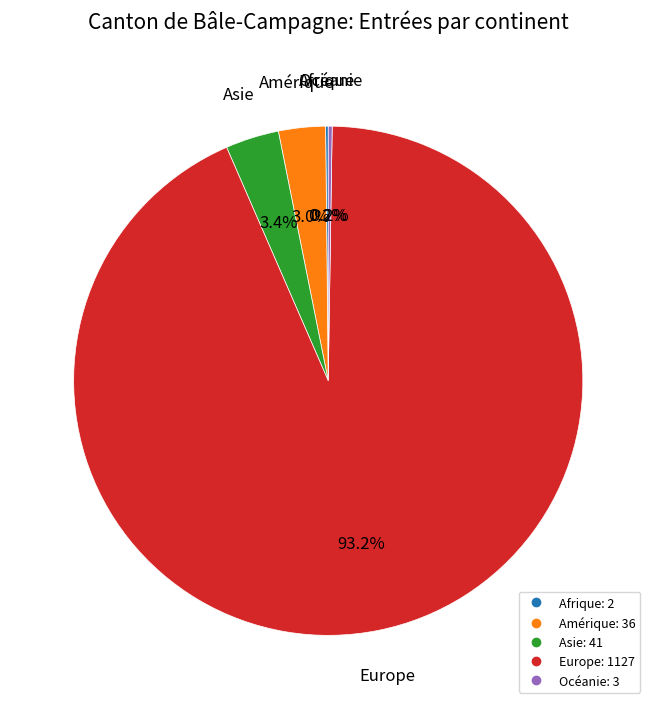

Is there any slice that represents more than half of the pie?

Yes